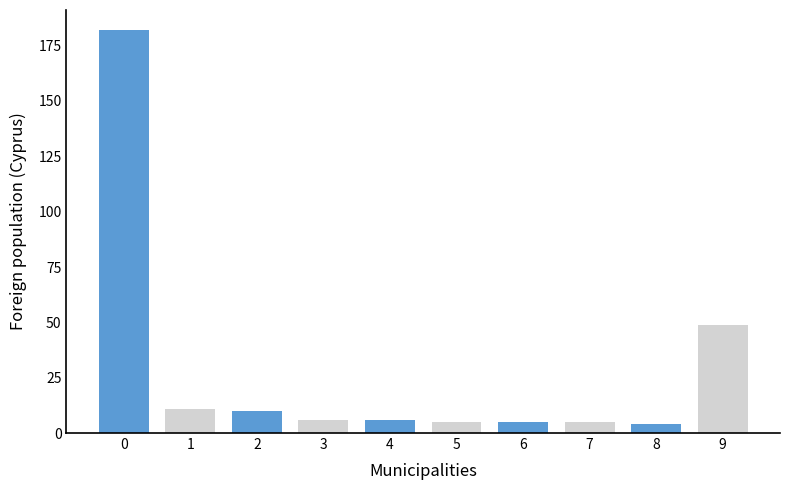

The chart shows a value of 77 at 0. True or false?

False